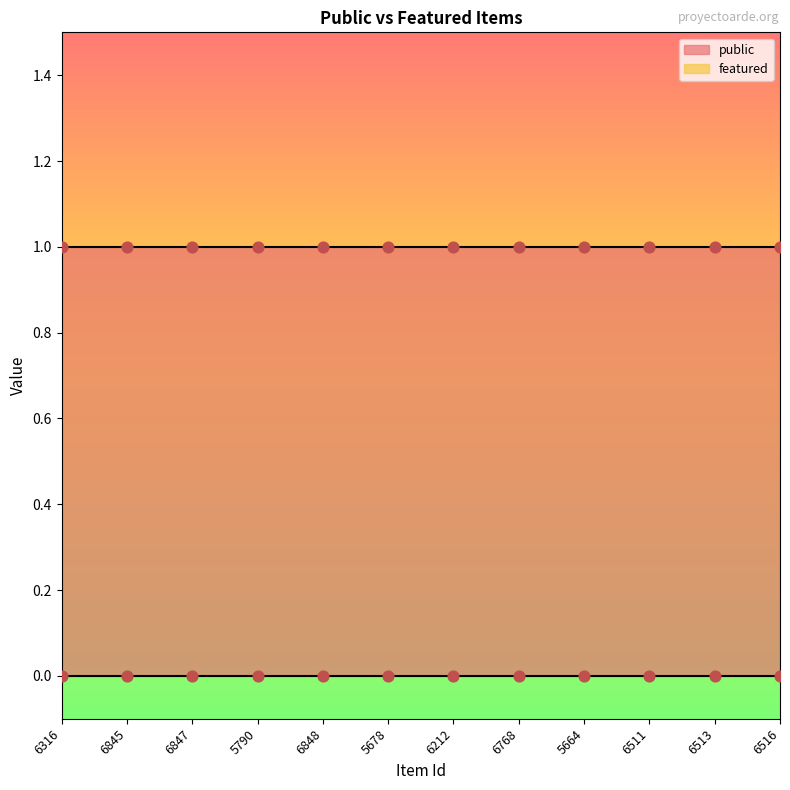

Which series contains the highest Y value?

public